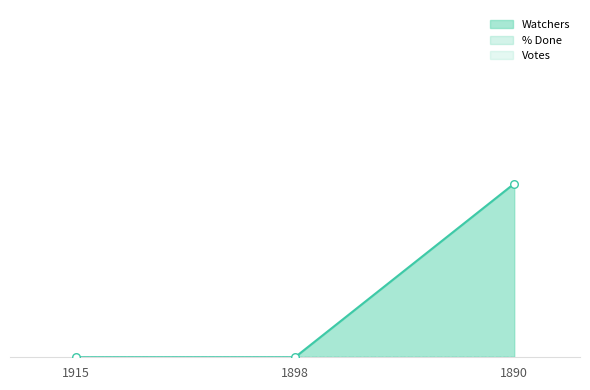

At how many categories does at least one series exceed 0?

1